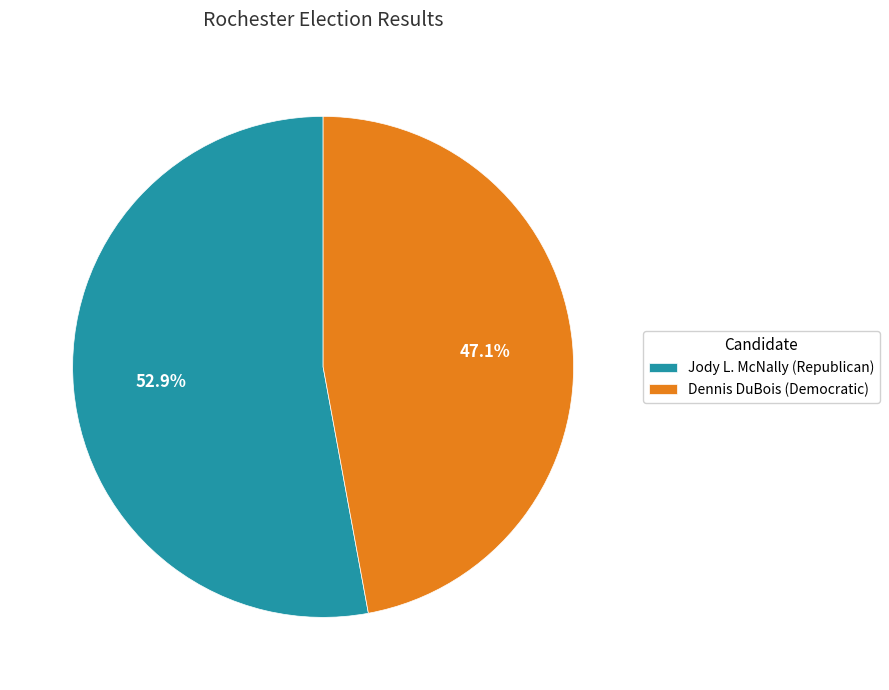

Which category has the biggest portion of the pie?

Jody L. McNally (Republican)